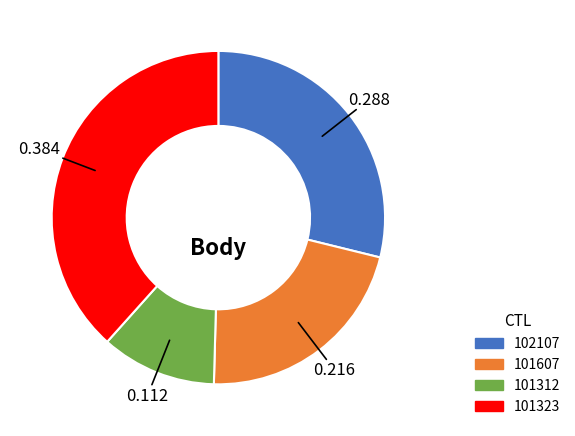

Does 101607 account for over 50% of the chart?

No